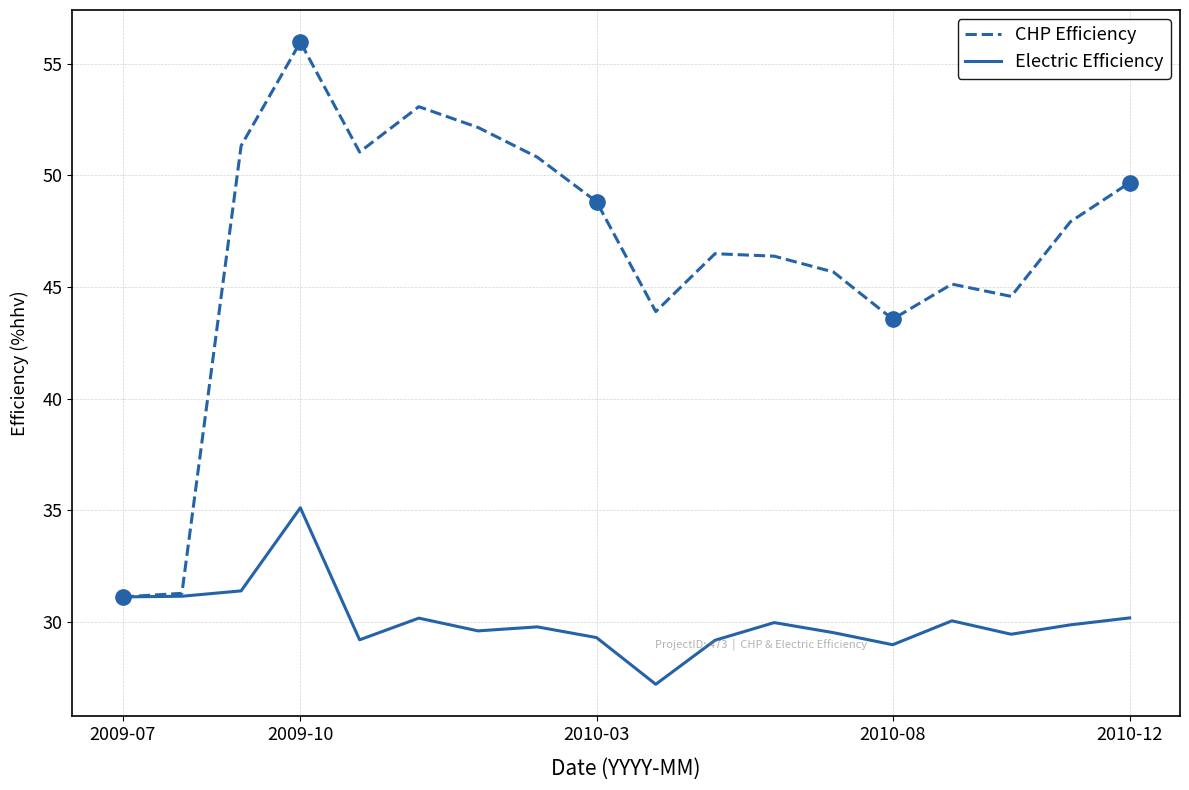

How many distinct data groups are displayed?

2